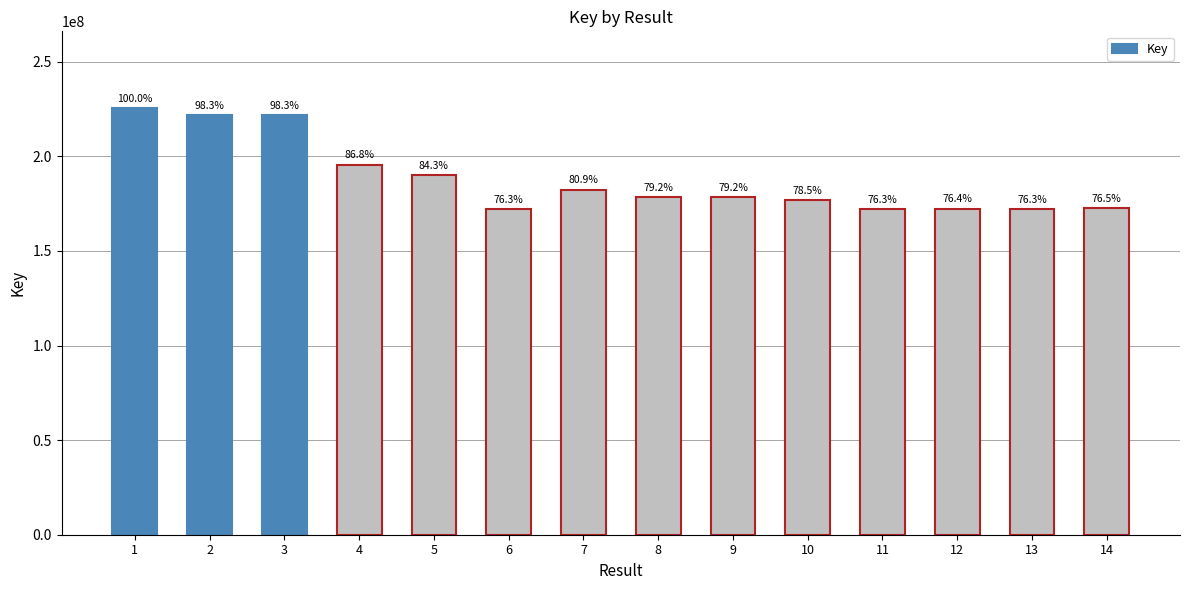

Are the bars horizontal?

No